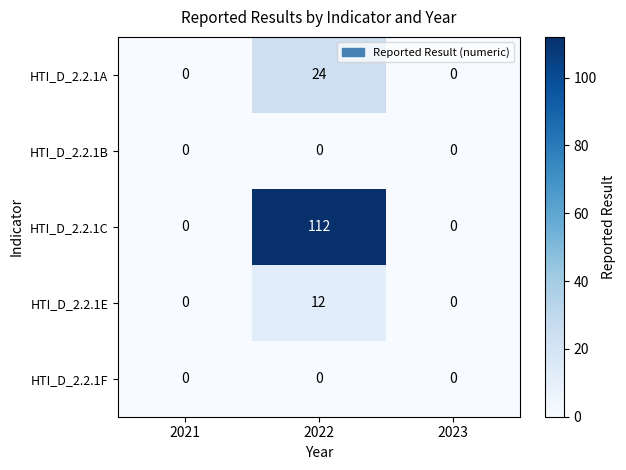

Reading left to right, list all the values displayed in this chart.

HTI_D_2.2.1A: 0	24	0
HTI_D_2.2.1B: 0	0	0
HTI_D_2.2.1C: 0	112	0
HTI_D_2.2.1E: 0	12	0
HTI_D_2.2.1F: 0	0	0